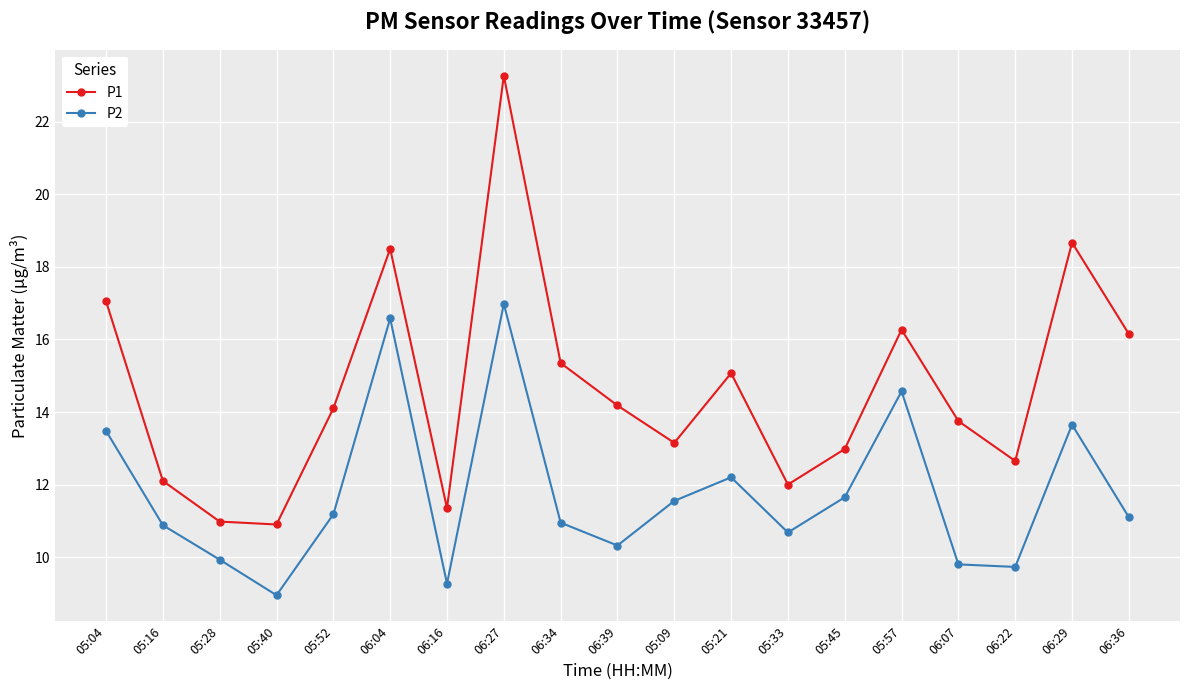

At 06:36, list the series in order from smallest to largest.

P2, P1